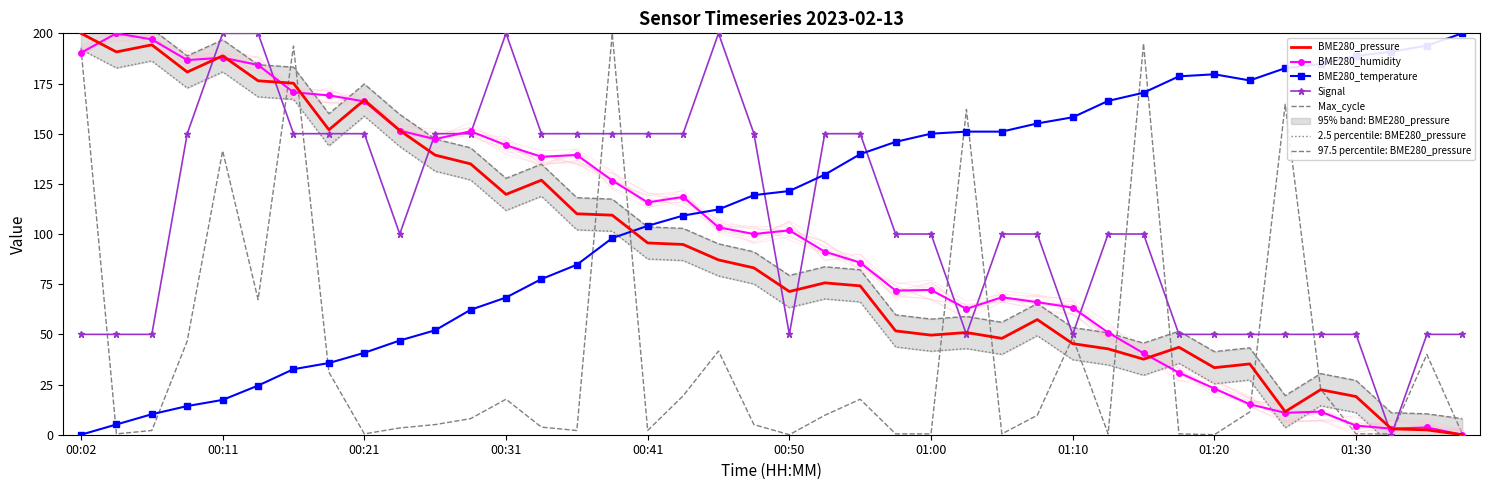

What is the label of the 11th point from the right?

01:12